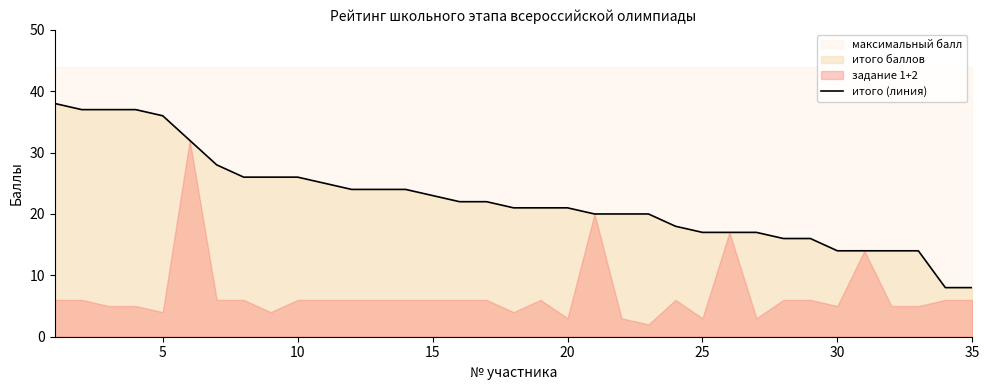

Does the chart display data point markers on the line(s)?

No